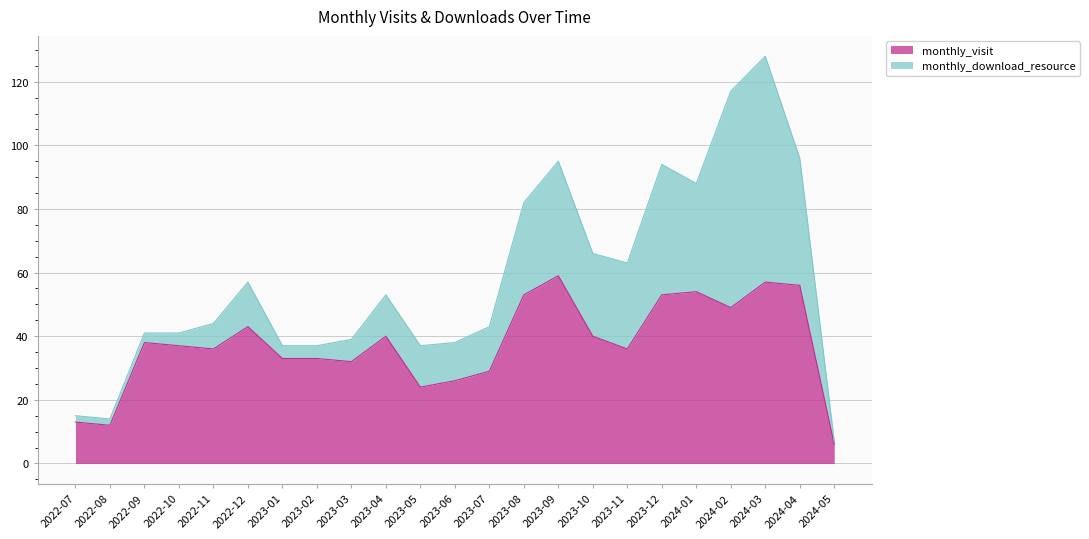

Where does the data first go above 37?

2022-09